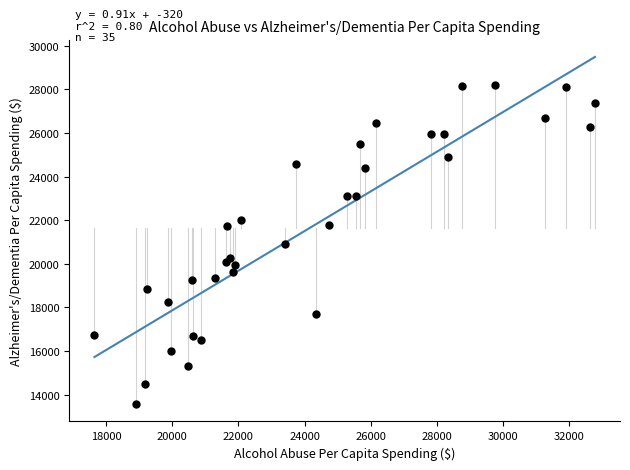

What is the range of X values (max minus min)?

15132.1